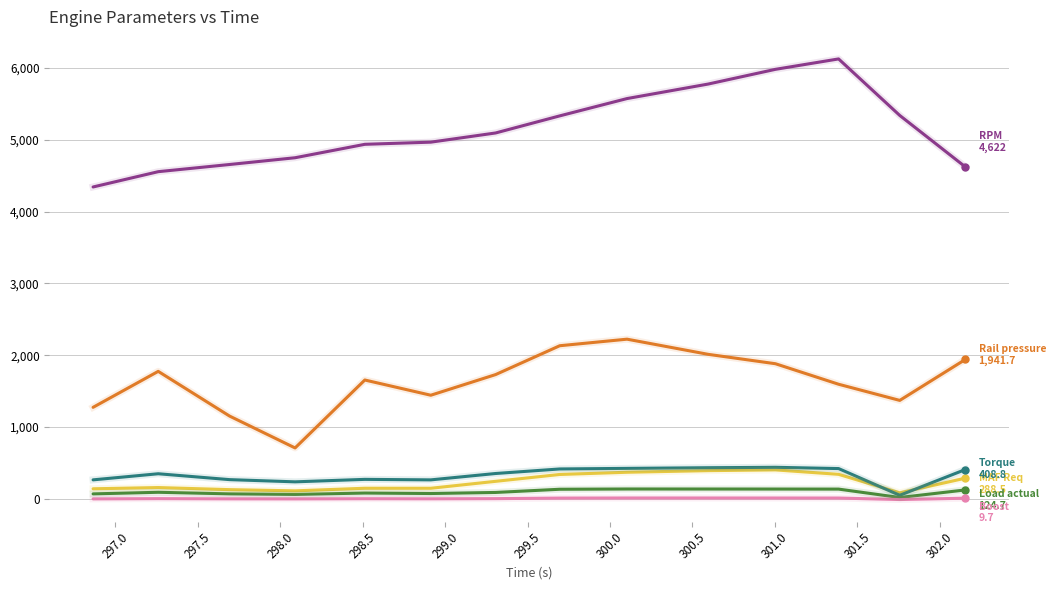

The Load actual series shows 134.0 at 300.0. True or false?

True